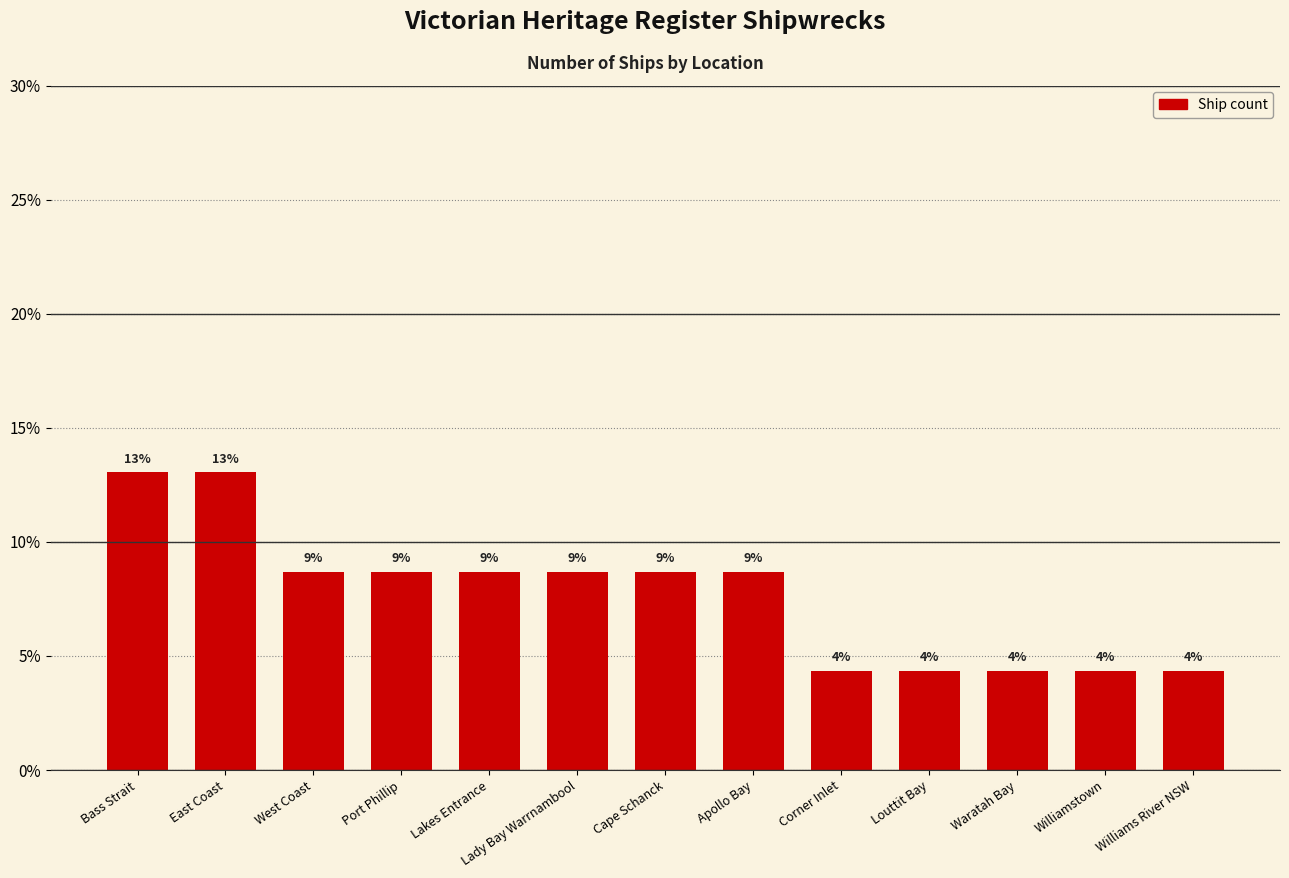

List the labels in order of value, largest first.

Bass Strait, East Coast, West Coast, Port Phillip, Lakes Entrance, Lady Bay Warrnambool, Cape Schanck, Apollo Bay, Corner Inlet, Louttit Bay, Waratah Bay, Williamstown, Williams River NSW